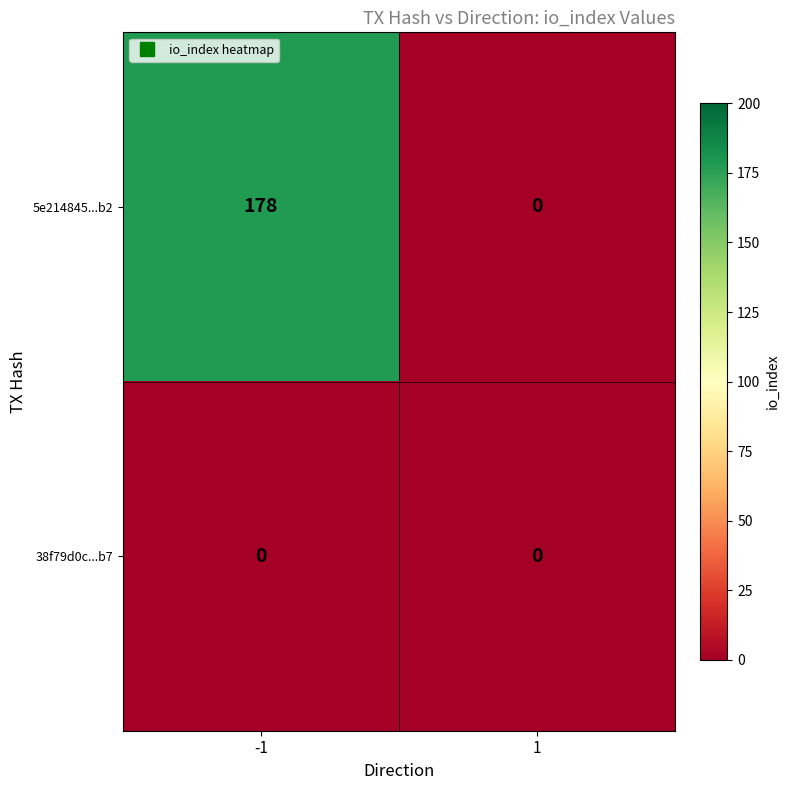

Reading left to right, transcribe all the data shown in this chart.

5e214845...b2: 178	0
38f79d0c...b7: 0	0